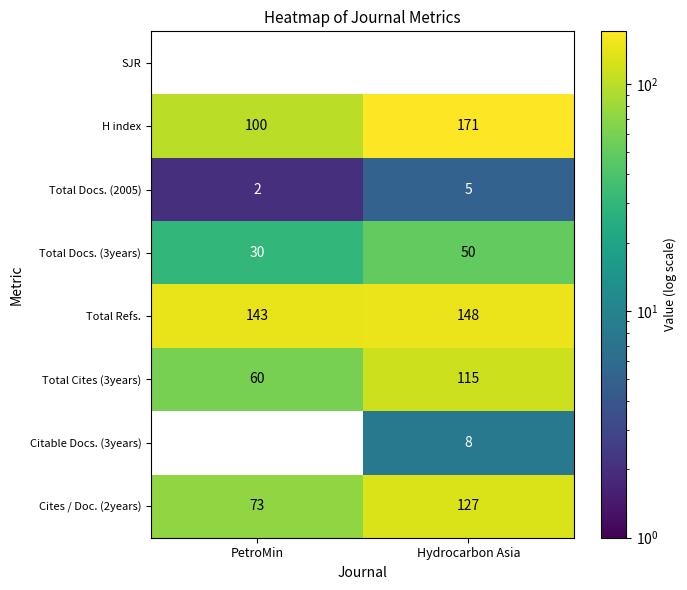

At which category is the sum across all series the highest?

Hydrocarbon Asia